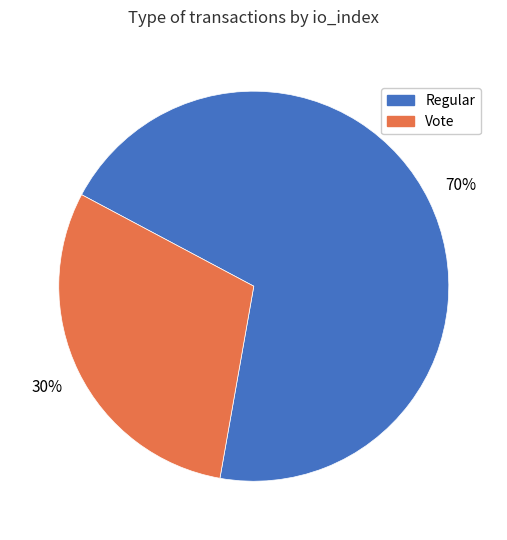

What is the ratio of the value at Vote to the value at Regular?

0.4